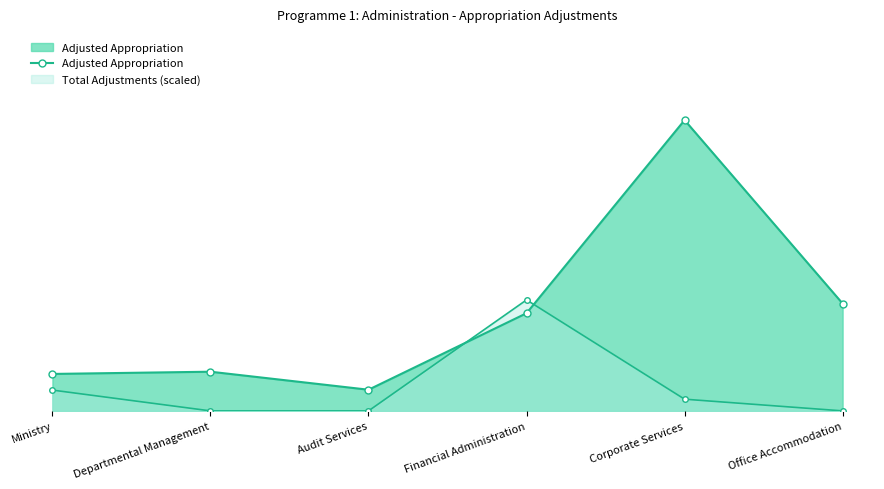

What is the difference between the second highest and second lowest values?

74269